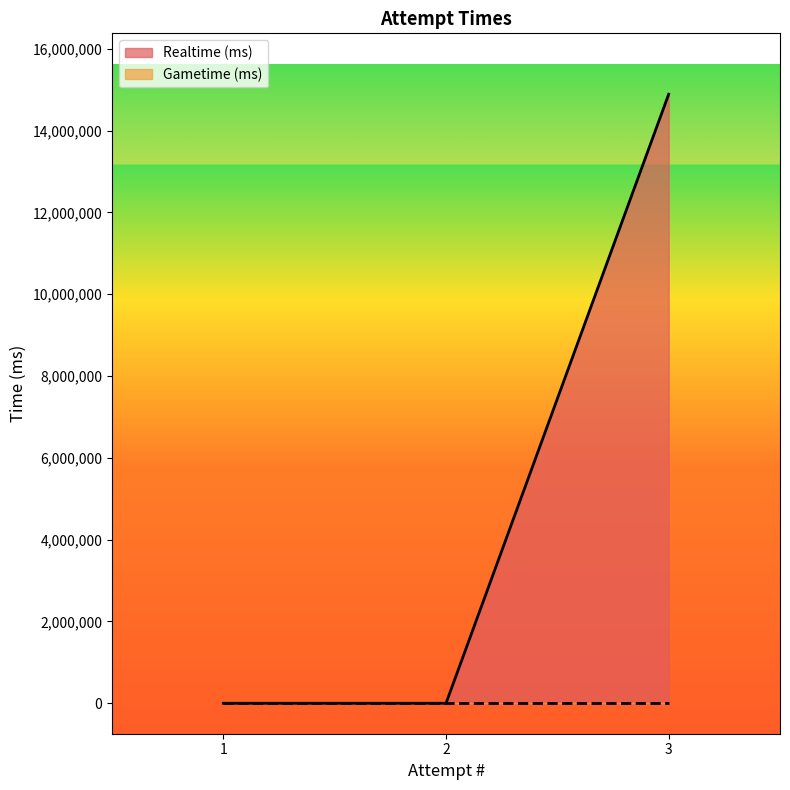

What is the change in value from 2 to 3?

+14886826